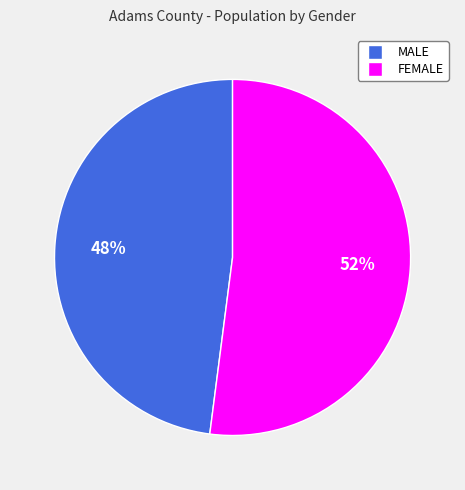

How many segments does this pie chart have?

2